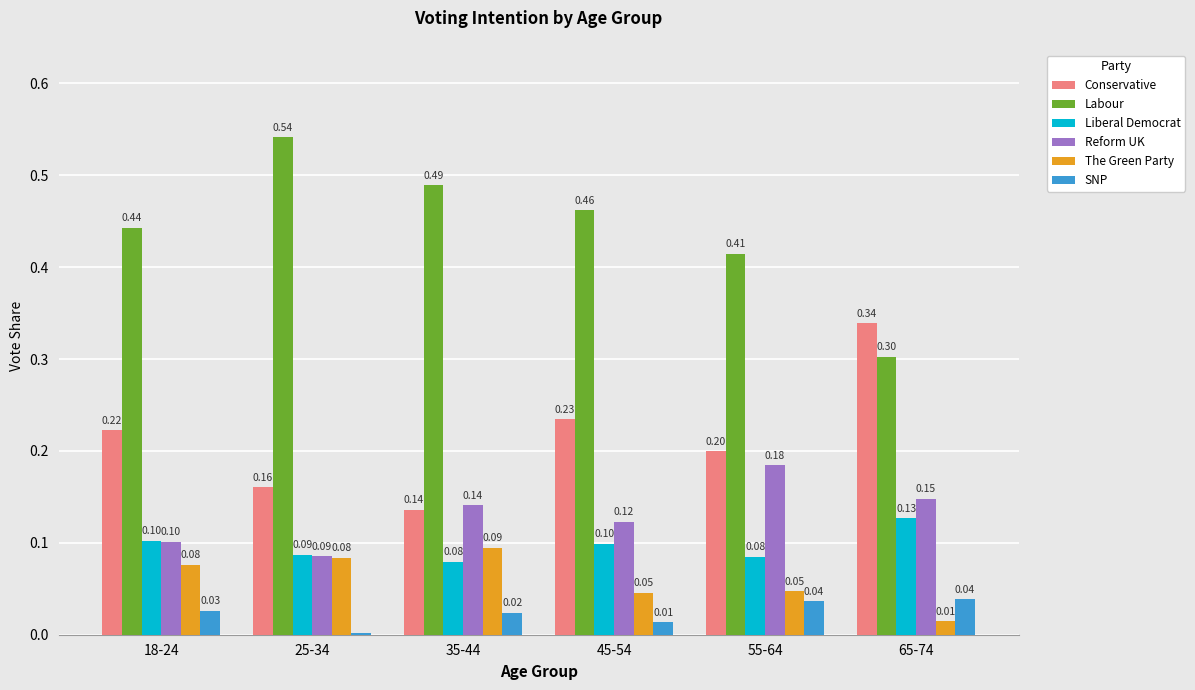

What value does the Conservative series have at 25-34?

0.2